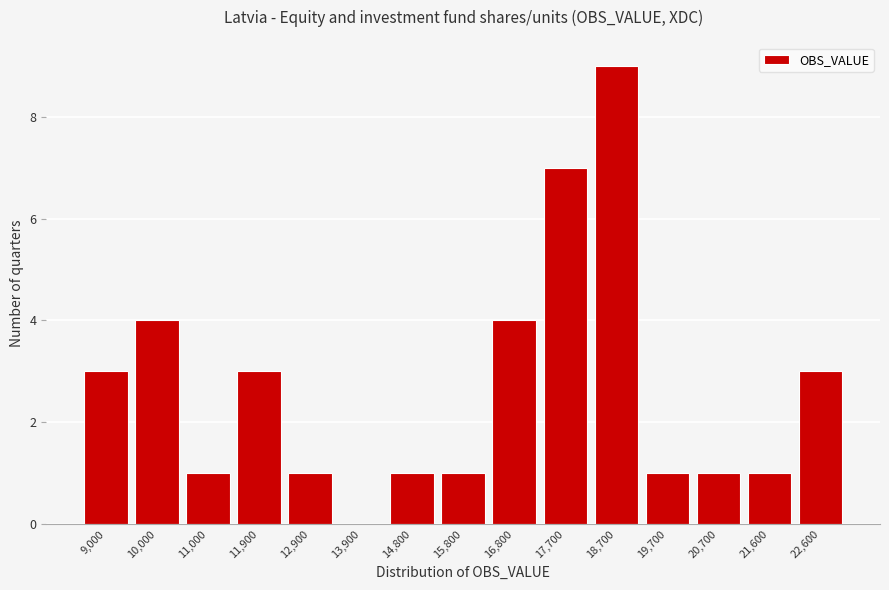

Reading right to left, what are all the values shown in this chart?

22,600=3	21,600=1	20,700=1	19,700=1	18,700=9	17,700=7	16,800=4	15,800=1	14,800=1	13,900=0	12,900=1	11,900=3	11,000=1	10,000=4	9,000=3